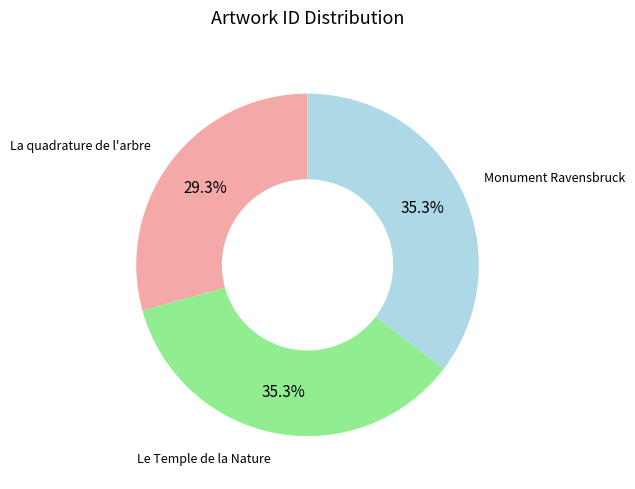

To the nearest percent, what is the difference between the largest and smallest slice percentages?

6%